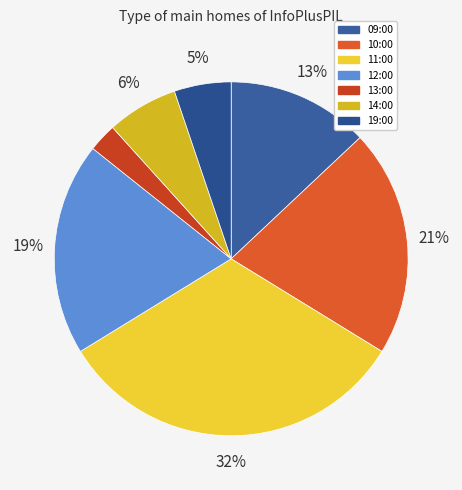

To the nearest percent, what portion does 10:00 represent?

21%